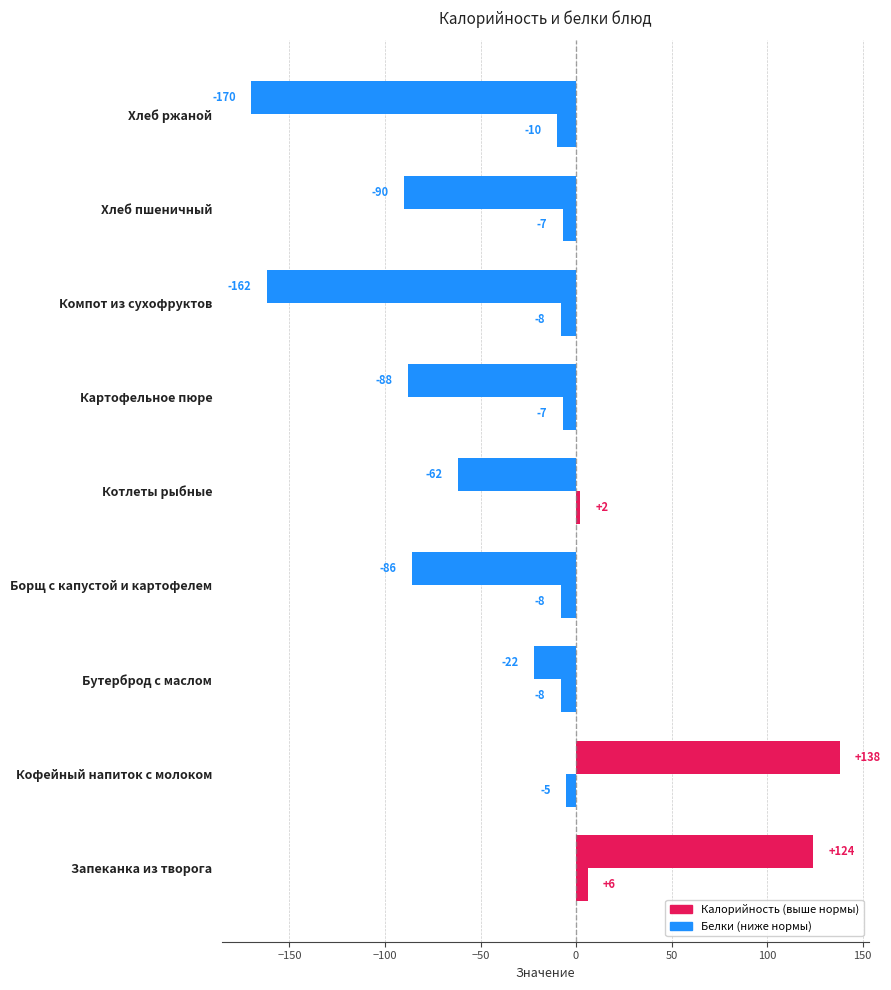

Count the number of categories in the chart.

9